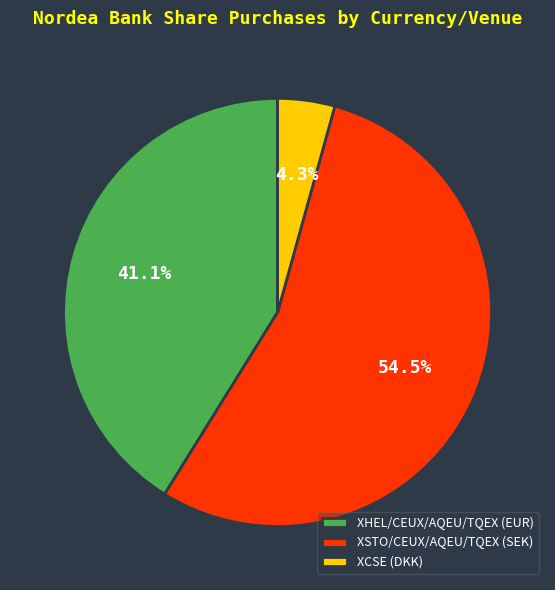

Count the number of slices in the pie.

3